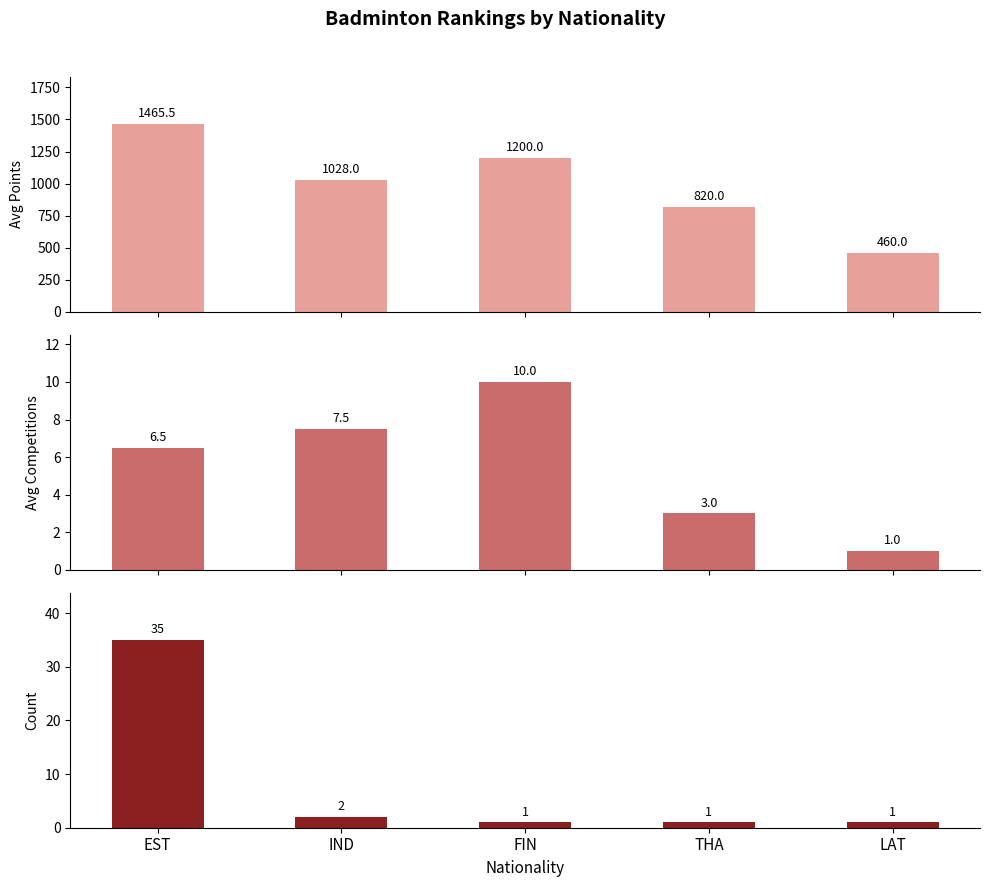

Reading left to right, extract all data points from this chart.

Avg Points: 1465.5	1028.0	1200.0	820.0	460.0
Avg Competitions: 6.5	7.5	10.0	3.0	1.0
Count: 35.0	2.0	1.0	1.0	1.0